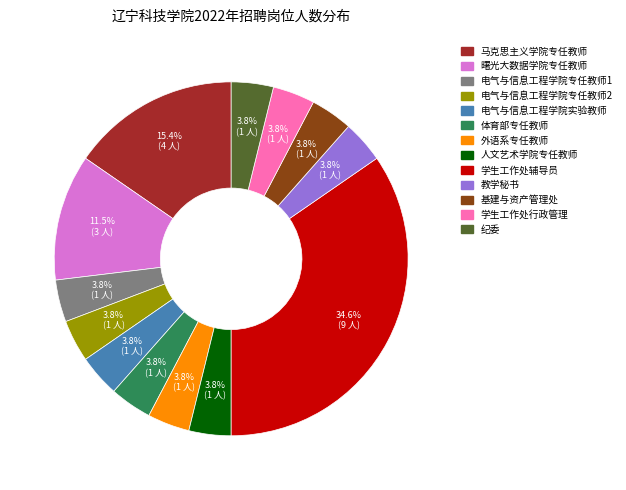

What percentage is NOT represented by 教学秘书?

96.2%